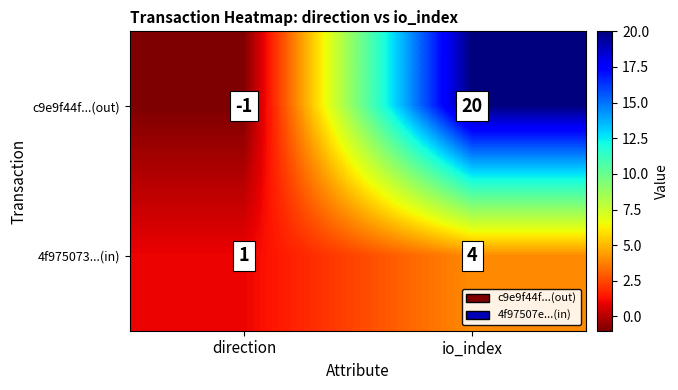

What is the greatest value displayed?

20